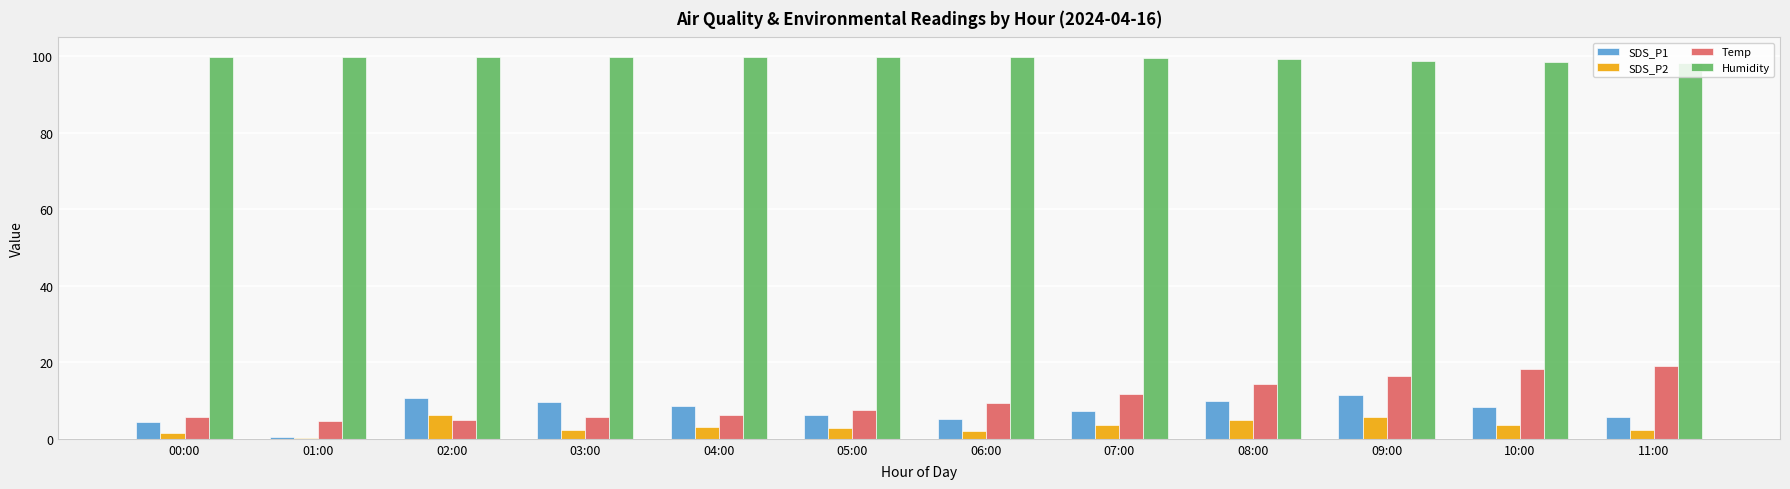

How many values in the SDS_P1 series exceed 8?

6